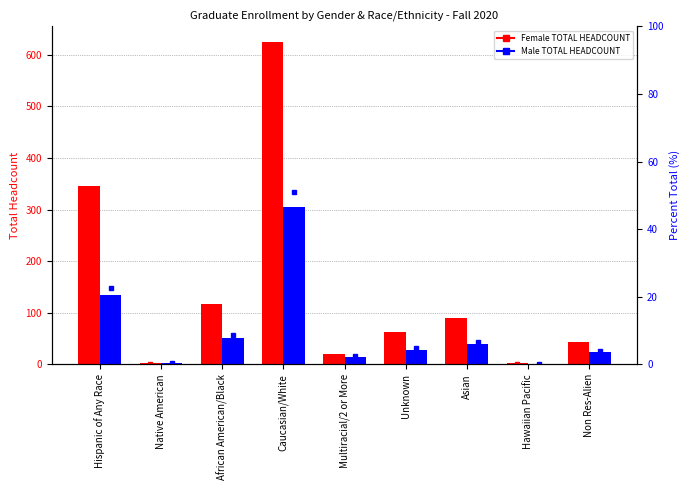

At how many categories does at least one series exceed 466?

1